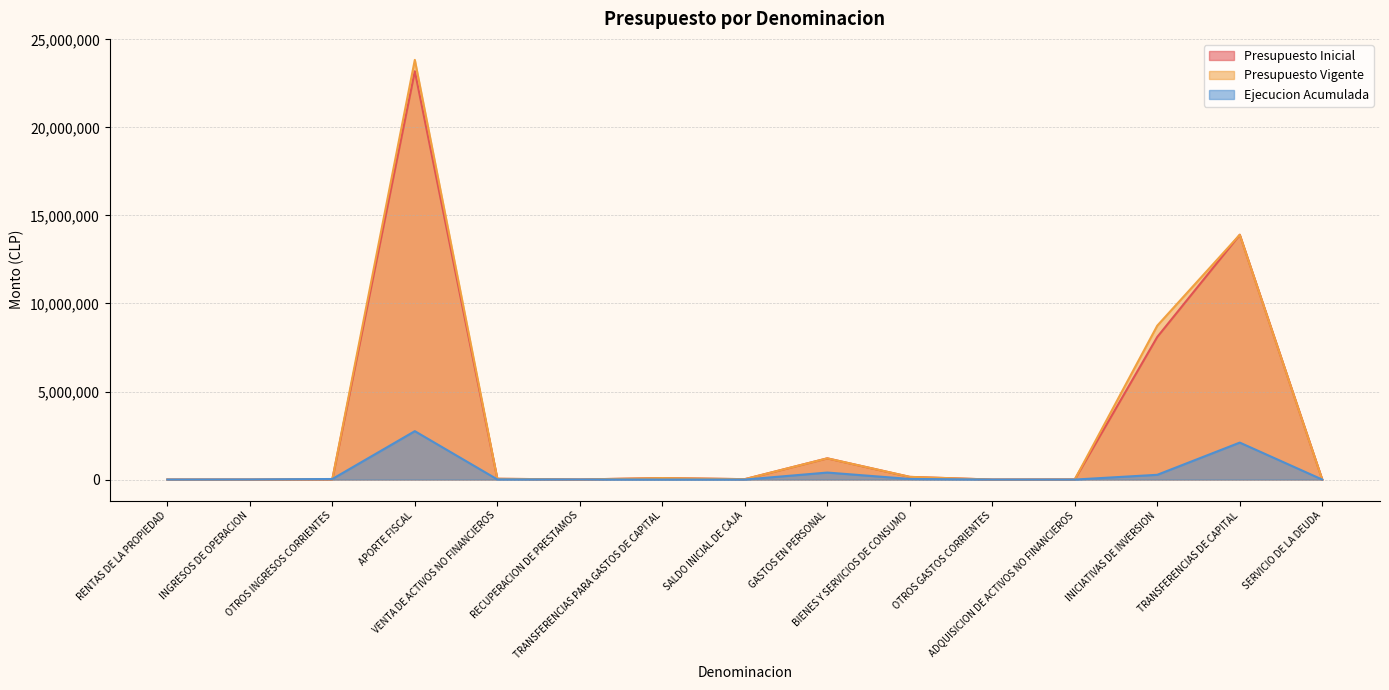

What is the label of the 4th point from the left?

APORTE FISCAL